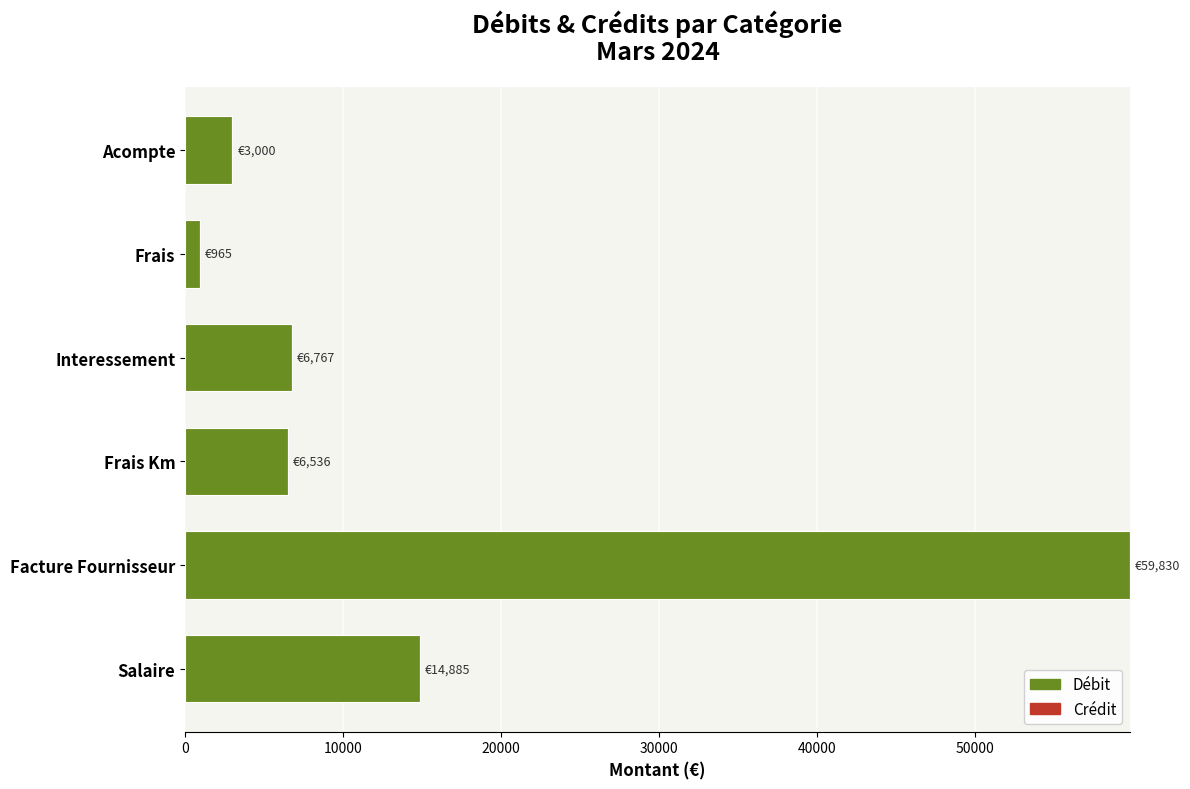

True or false: the data shows 14884.9 at Salaire.

True